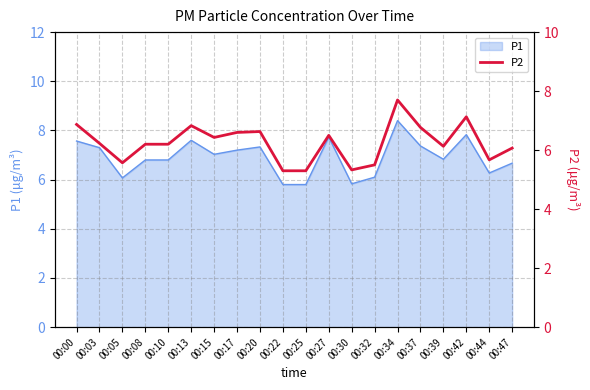

How many points are higher than both their immediate neighbors (excluding endpoints)?

5